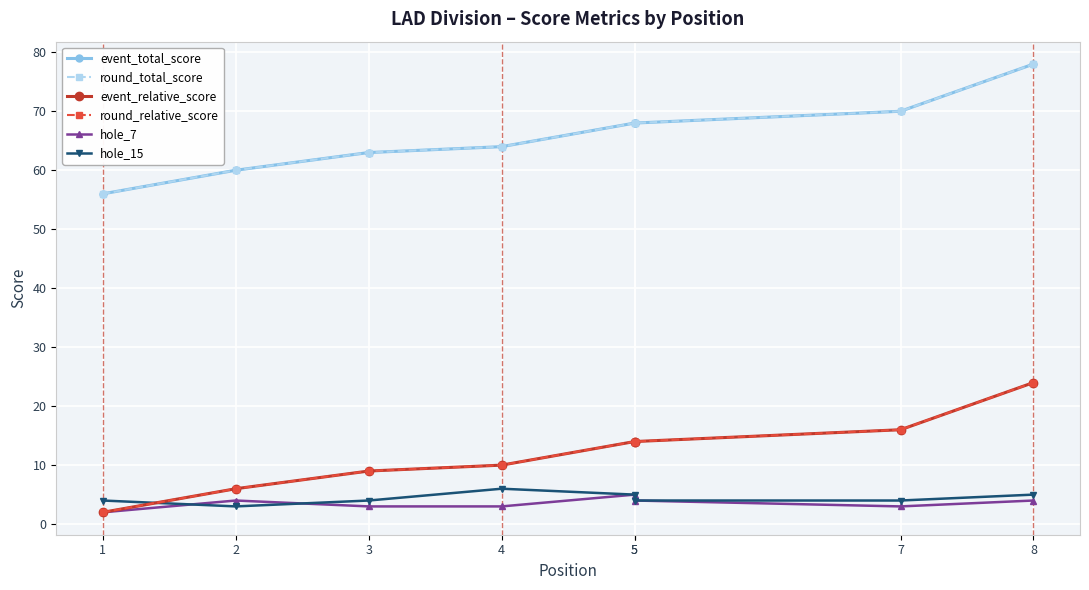

True or false: event_relative_score and hole_7 cross at least once.

False